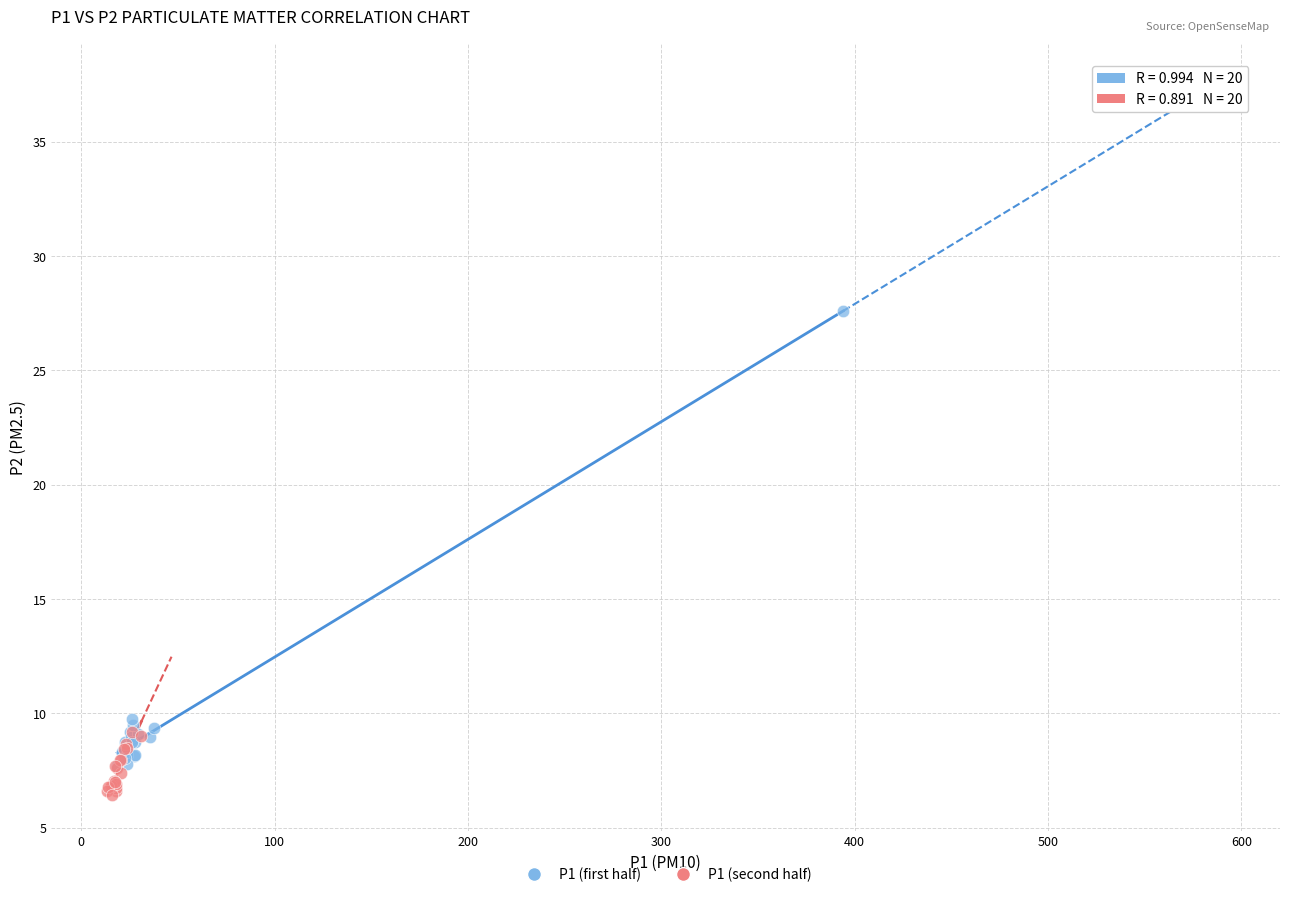

Which series contains the highest Y value?

P1 (first half)